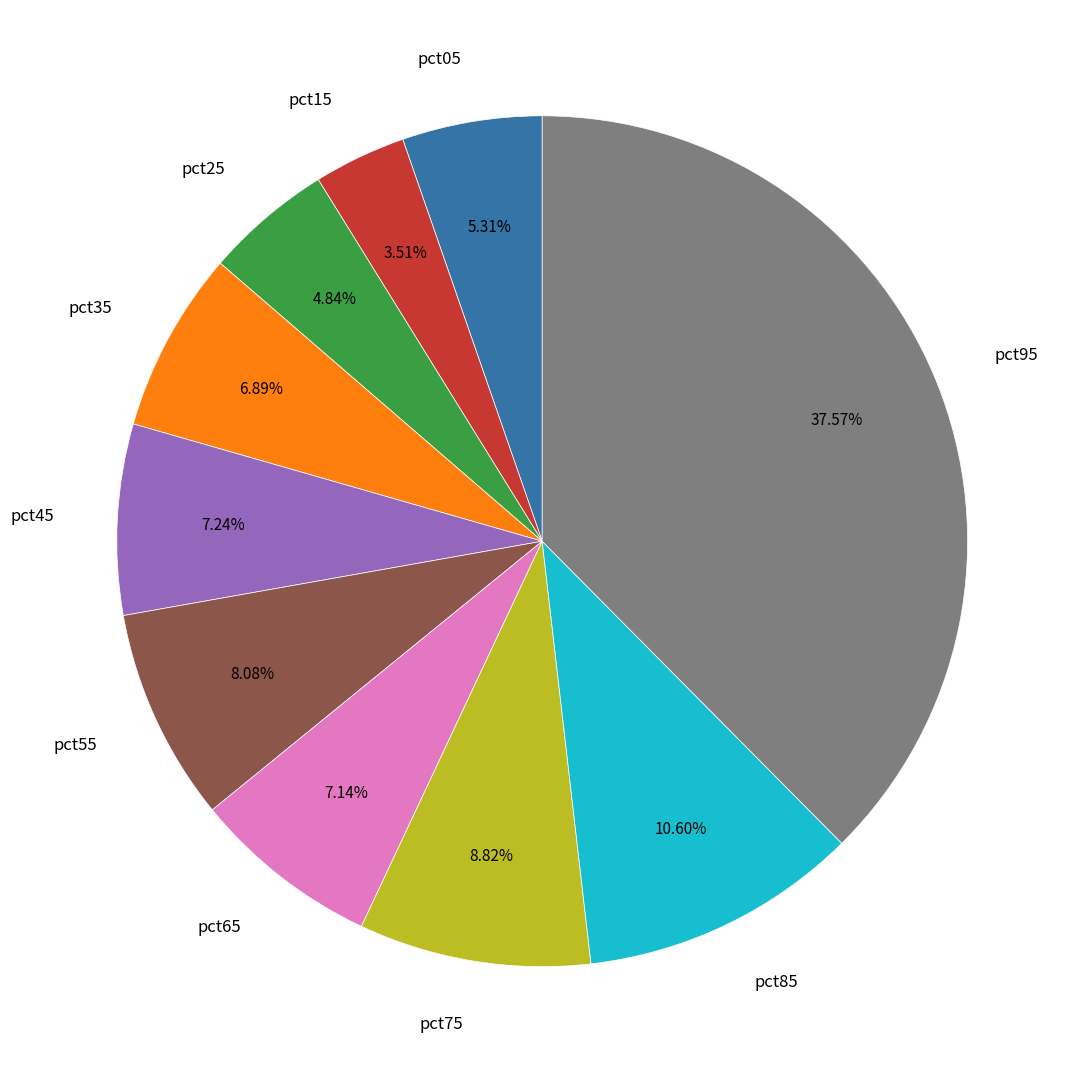

To the nearest percent, what percentage of the pie is pct75?

9%